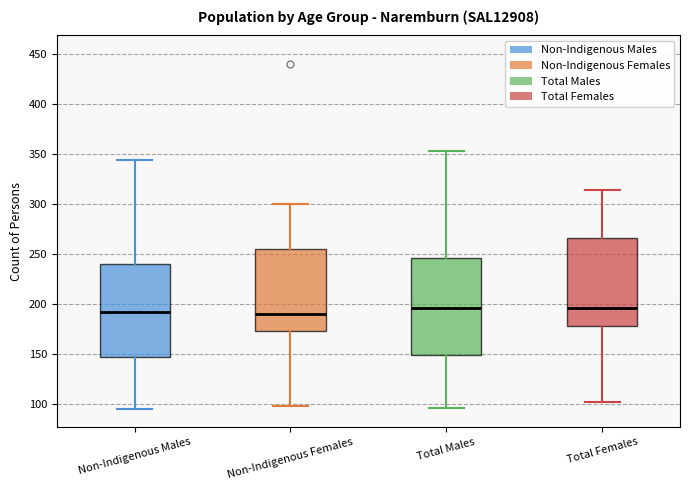

Reading left to right, transcribe this box plot: for each box, give where its median line is, the range the box spans, and where its two whiskers end, as read against the y-axis. The values are not printed on the chart, so give them approximately, as read against the axis.

Non-Indigenous Males: median 195, box 145 to 240, whiskers 95 to 345
Non-Indigenous Females: median 190, box 175 to 255, whiskers 100 to 300
Total Males: median 195, box 150 to 245, whiskers 95 to 355
Total Females: median 195, box 180 to 265, whiskers 100 to 315